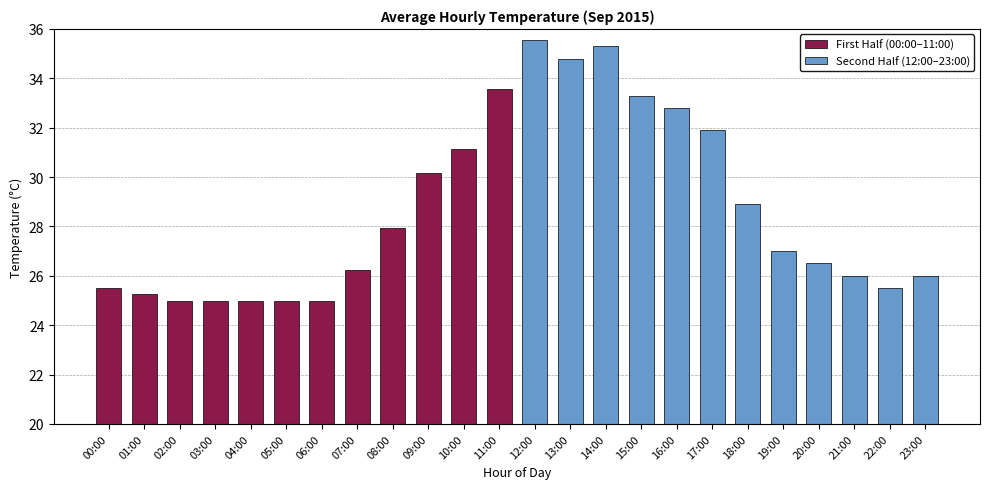

True or false: First Half (00:00–11:00) has a value of 14.0 at 00:00.

False